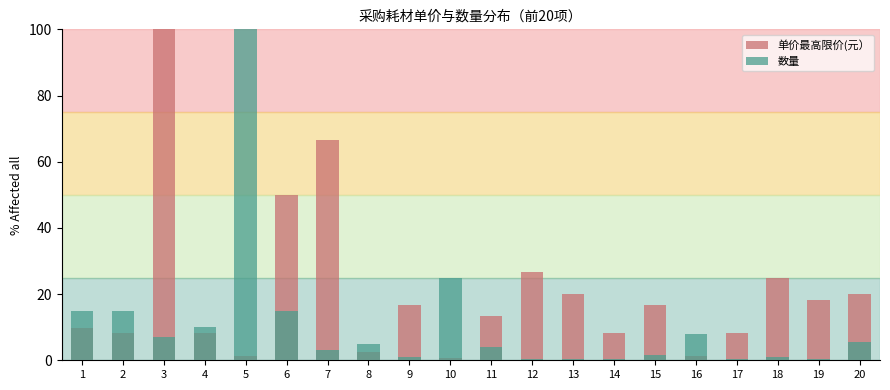

Count the number of data series in this chart.

2